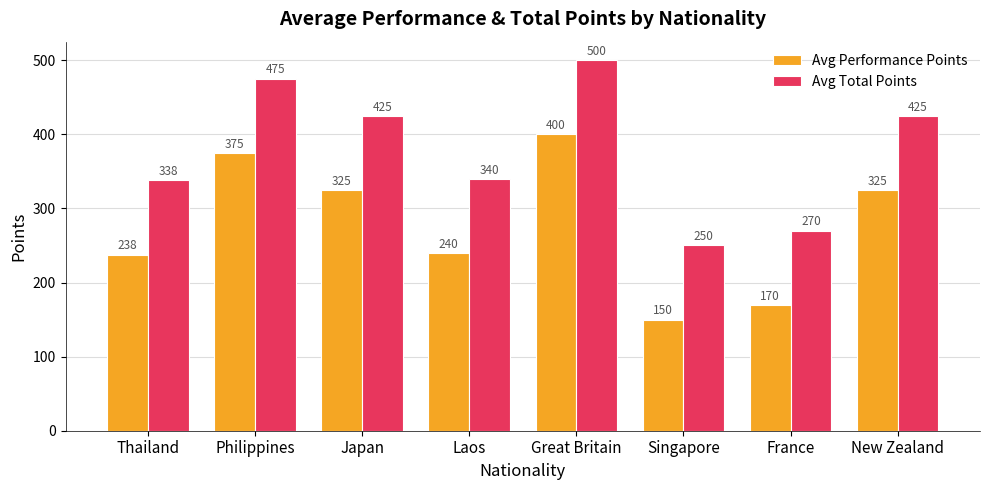

What is the total value across all series at France?

440.0